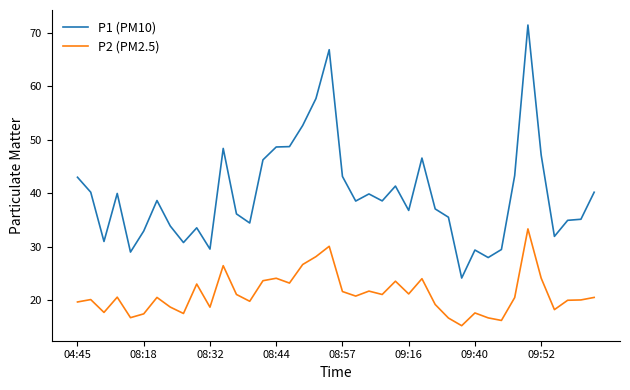

What is the greatest value displayed?

71.4